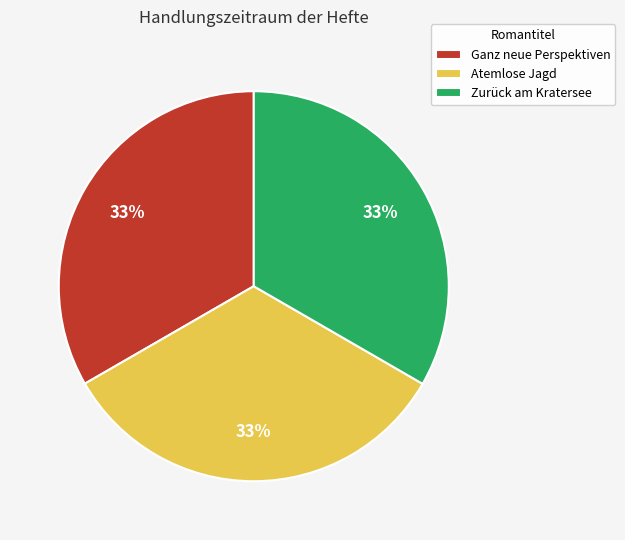

To the nearest percent, what percentage of the pie is Ganz neue Perspektiven?

33%